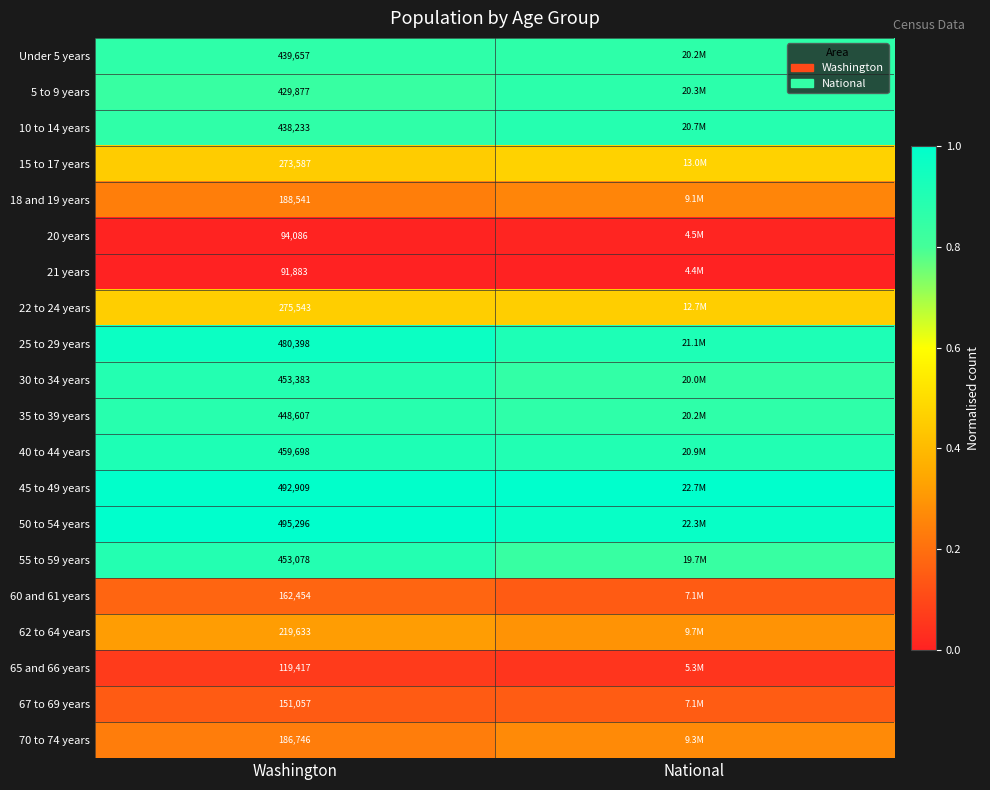

Which has a higher value, National or Washington?

National